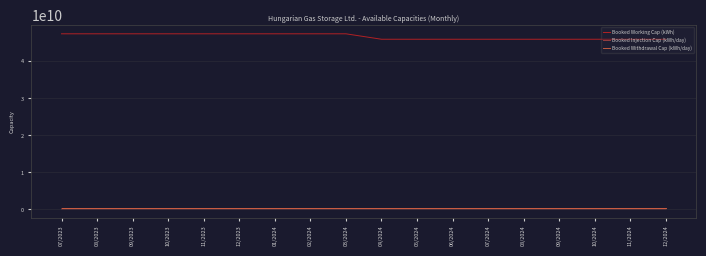

Which series has the largest range (max minus min)?

Booked Working Cap (kWh)